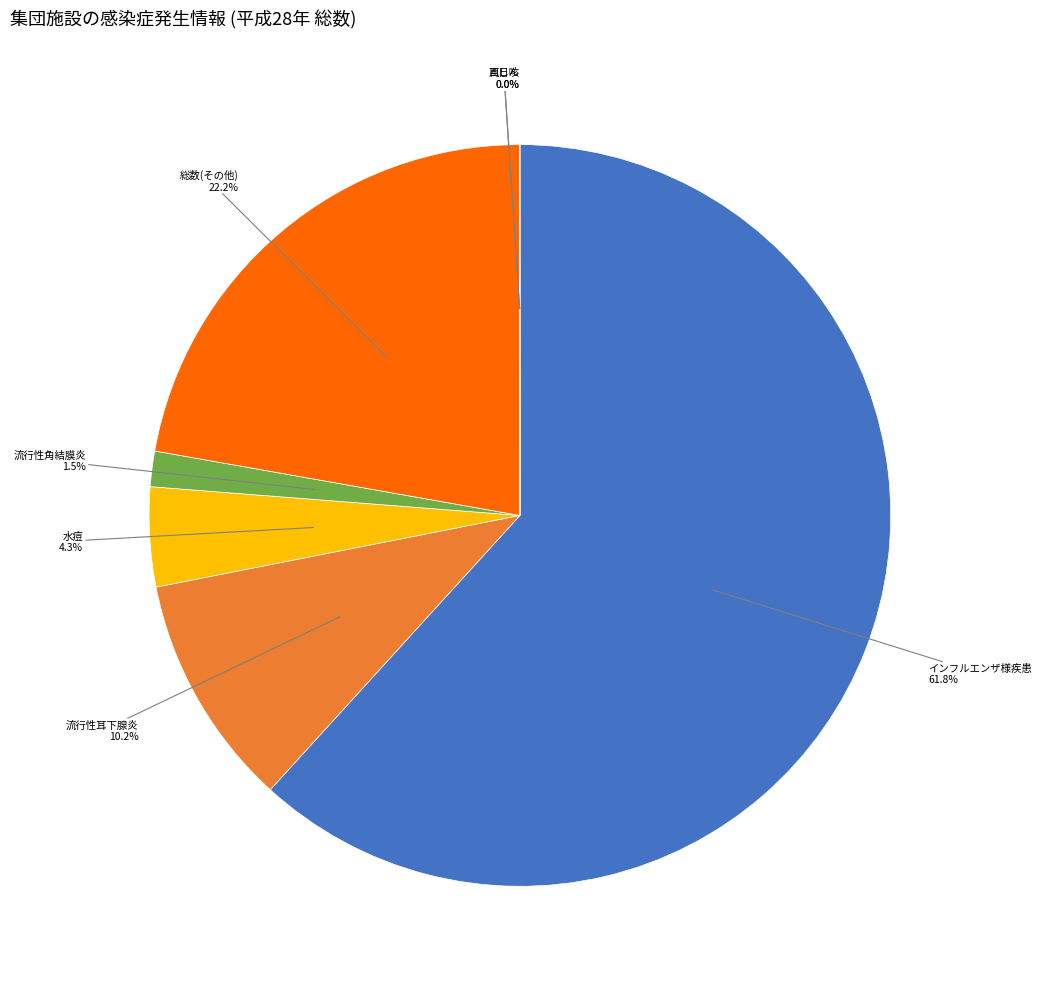

To the nearest percent, what is the difference between the largest and smallest slice percentages?

62%